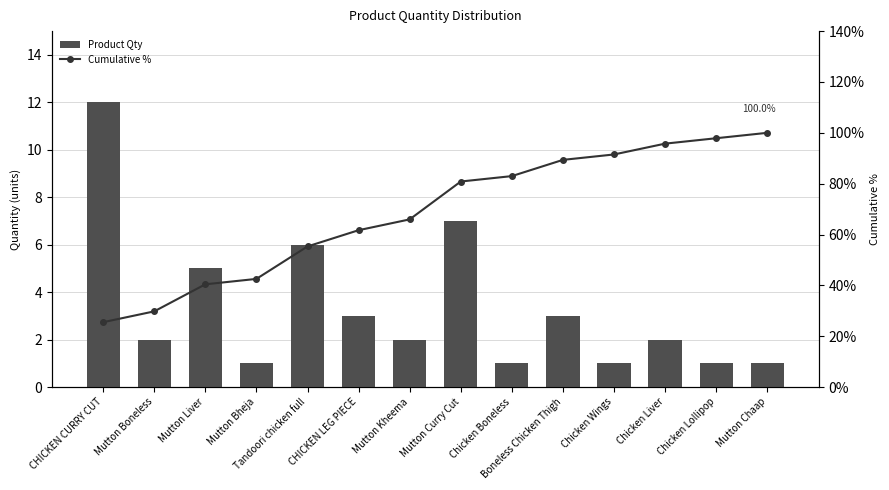

At which label does Cumulative % reach its peak?

Mutton Chaap